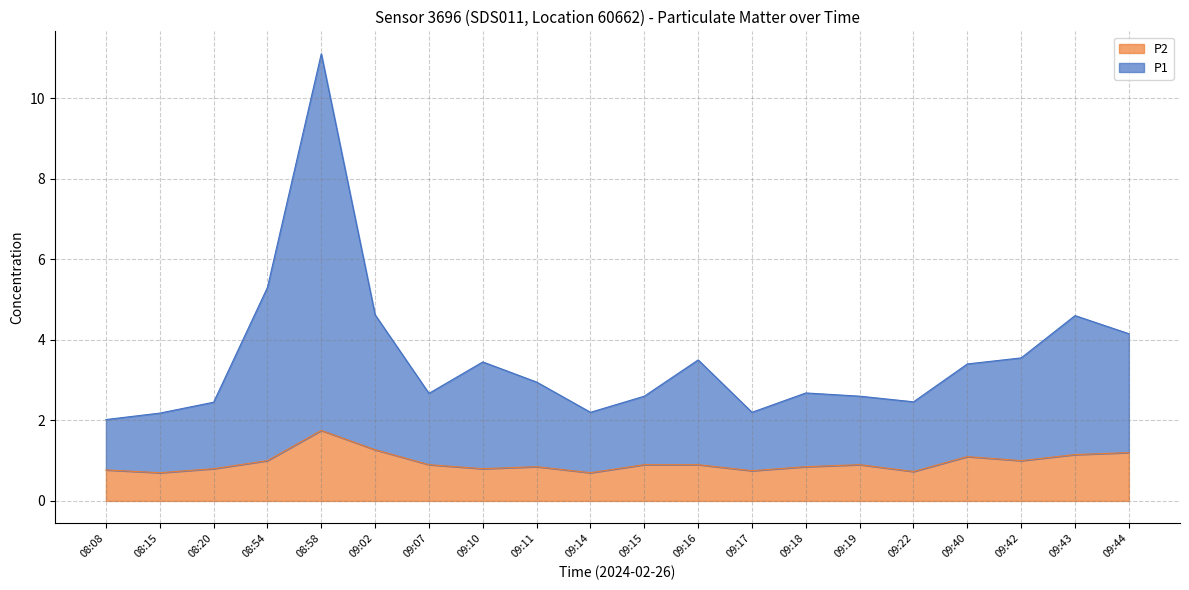

True or false: P2 has more than 1 interior local peaks.

True